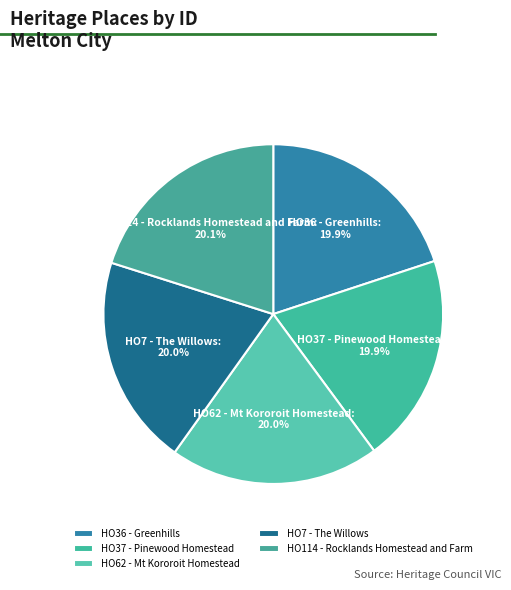

To the nearest percent, what is the average slice percentage?

20%